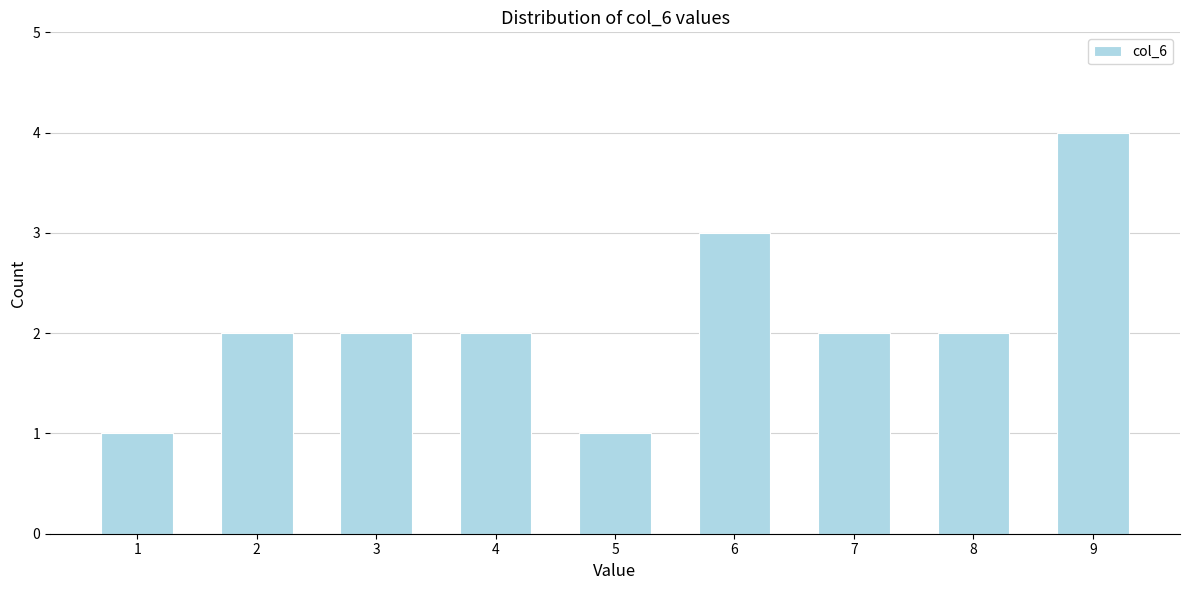

Reading right to left, what are all the values shown in this chart?

4	2	2	3	1	2	2	2	1